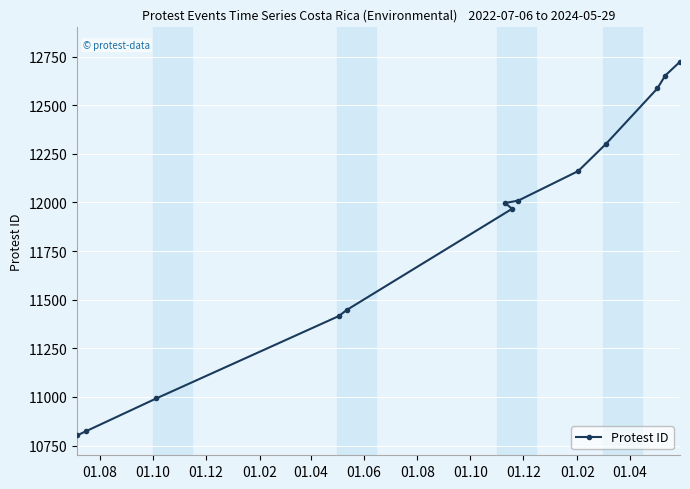

What is the difference between the second highest and second lowest values?

1829